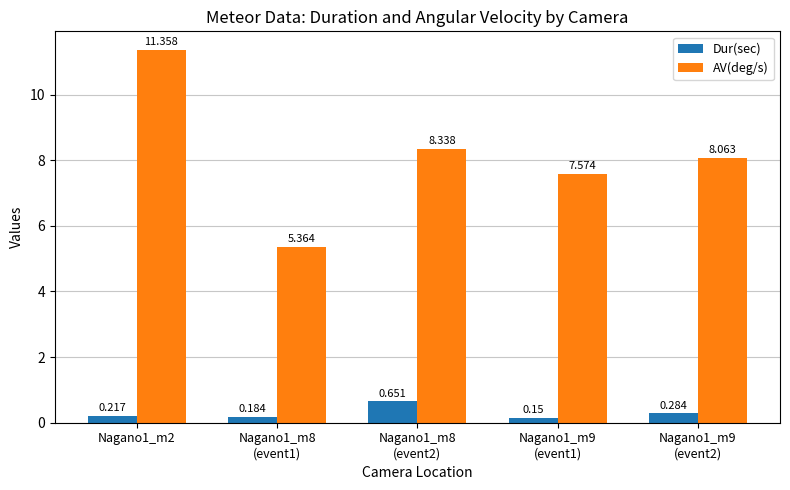

Which series has the largest range (max minus min)?

AV(deg/s)